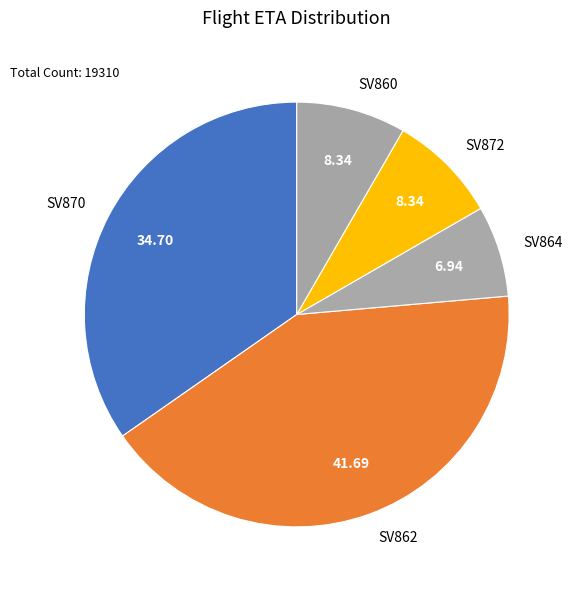

Between SV872 and SV870, which is larger?

SV870